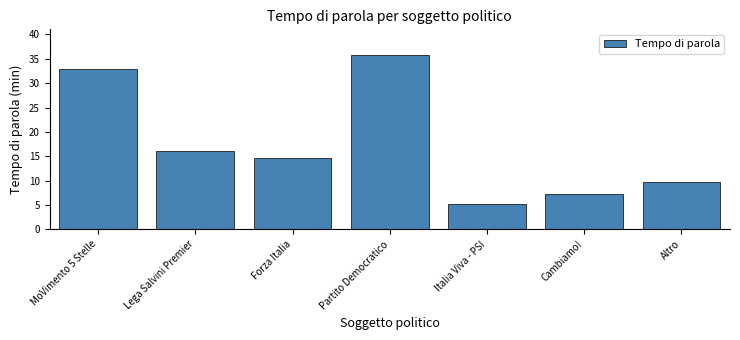

Reading left to right, transcribe all the data shown in this chart.

MoVimento 5 Stelle=33.0	Lega Salvini Premier=16.0	Forza Italia=14.6	Partito Democratico=35.7	Italia Viva - PSI=5.2	Cambiamo!=7.3	Altro=9.8